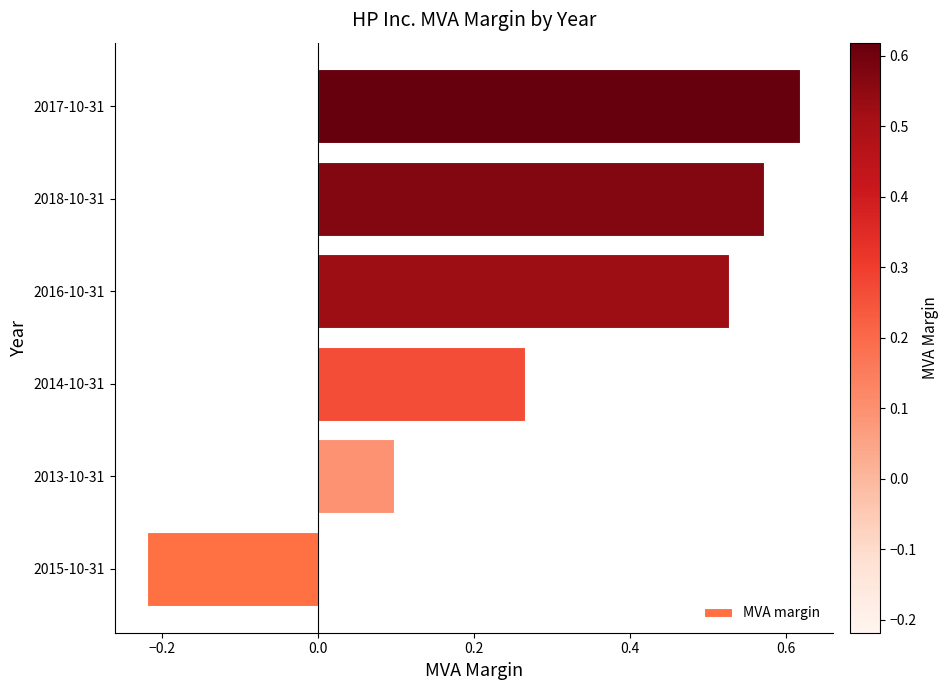

The value at 2014-10-31 is 0.1. True or false?

False